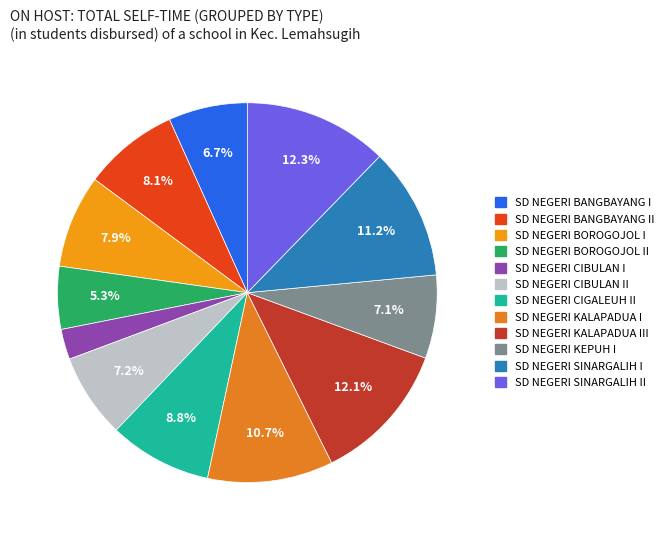

True or false: SD NEGERI CIGALEUH II accounts for 1% of the total.

False